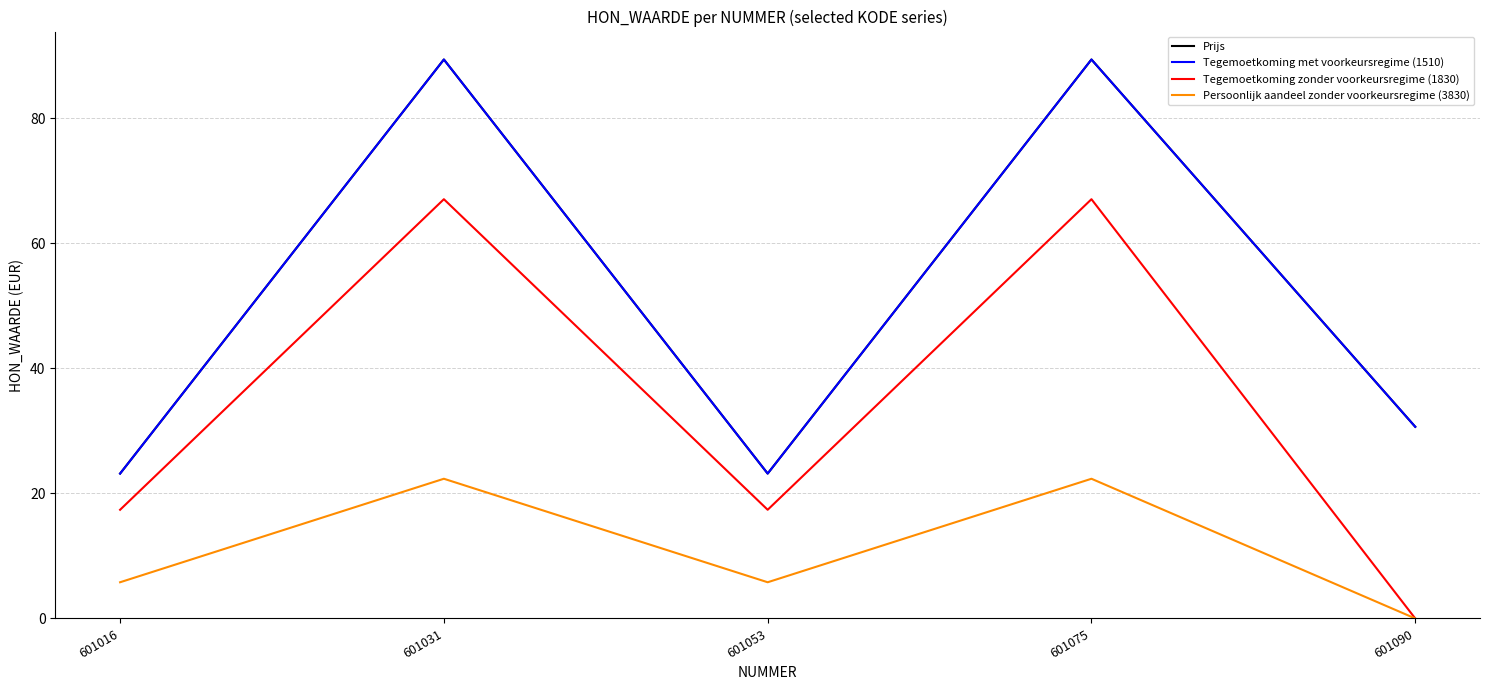

Is this an area chart (filled region under the line)?

No